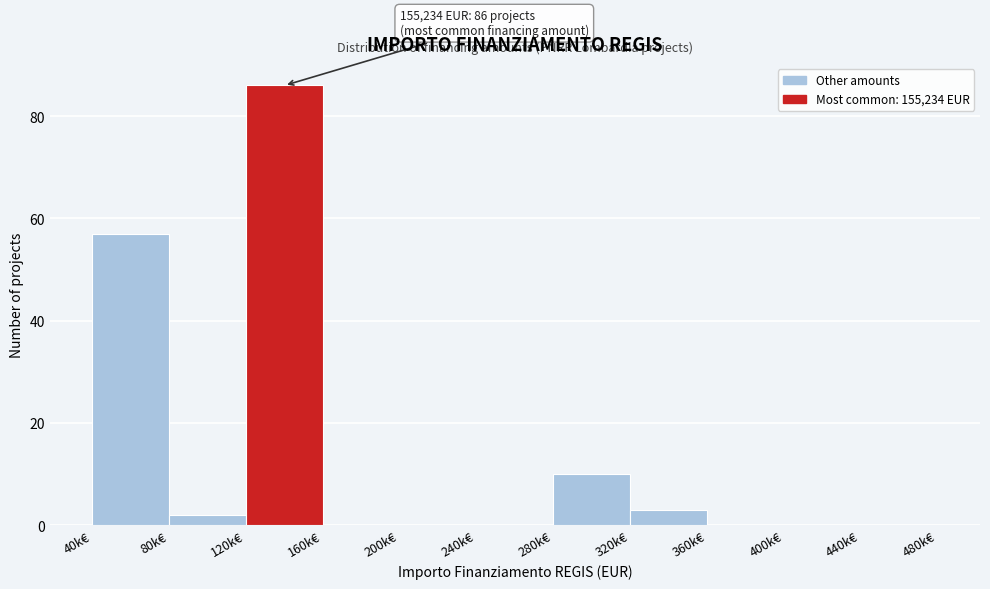

Reading left to right, transcribe all the data shown in this chart.

40k€=57	80k€=2	120k€=86	160k€=0	200k€=0	240k€=0	280k€=10	320k€=3	360k€=0	400k€=0	440k€=0